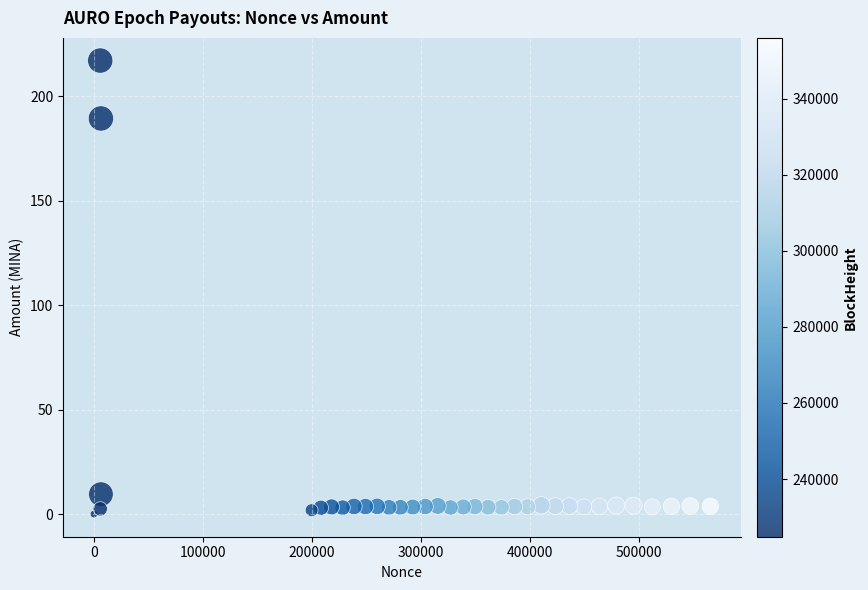

What Y value in the scatter plot is closest to 108?

189.3